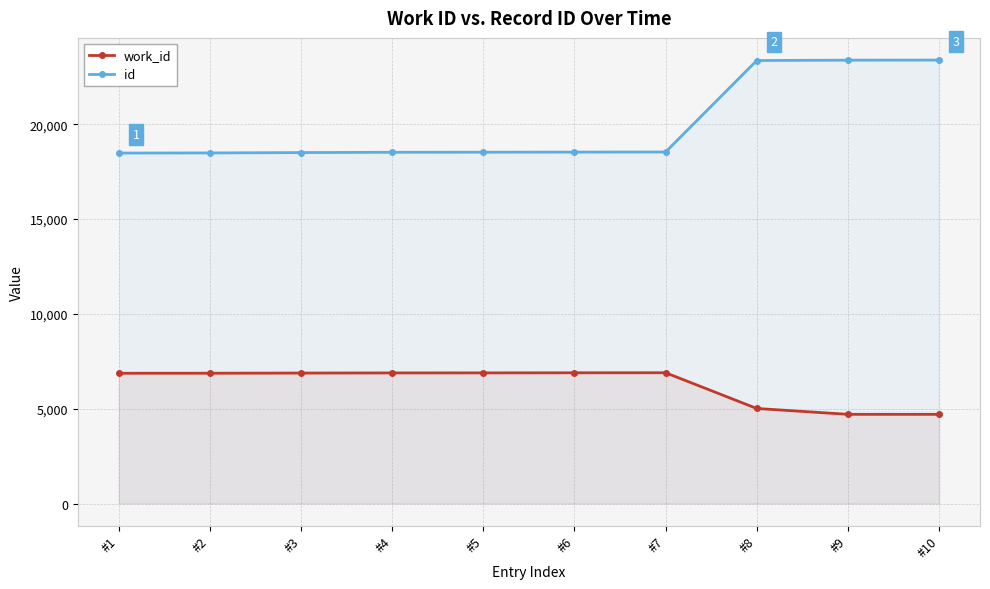

What is the value of the id point at the 2nd from the left?

18484